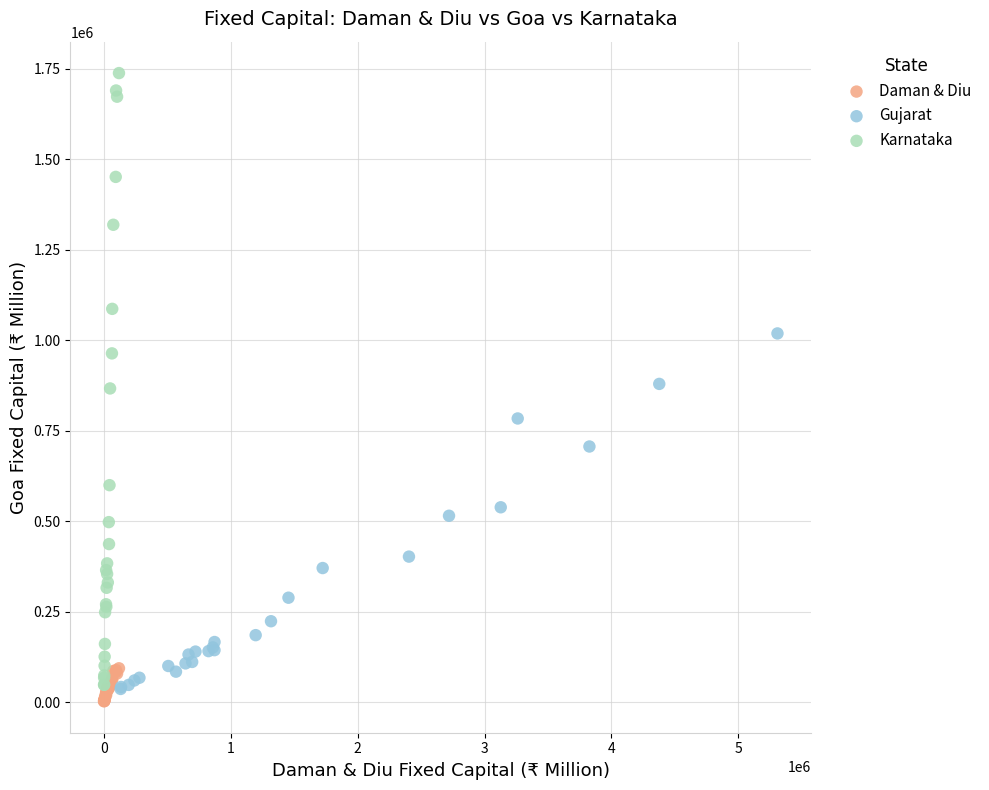

Which series contains the lowest Y value?

Daman & Diu